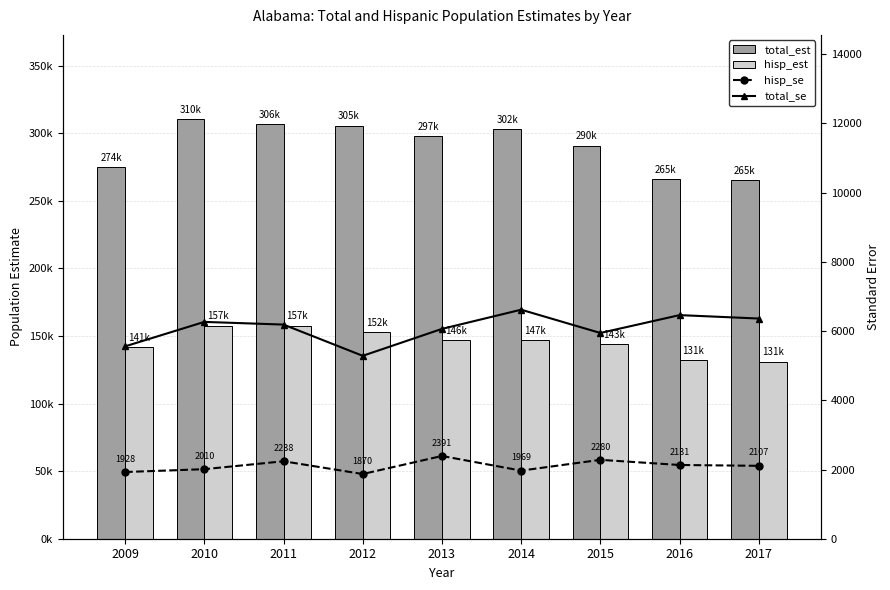

List the labels in order of total_est value, largest first.

2010, 2011, 2012, 2014, 2013, 2015, 2009, 2016, 2017